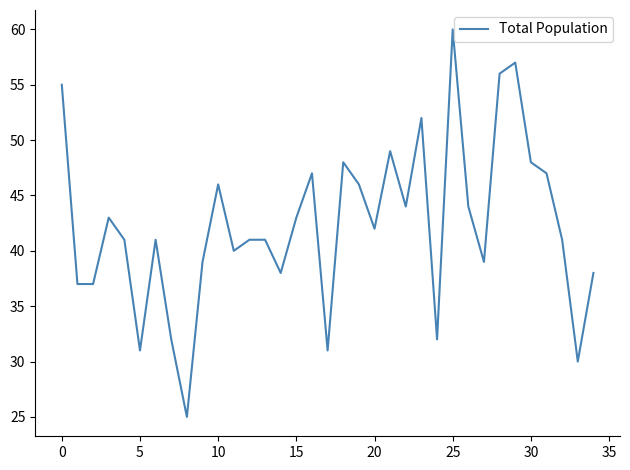

Count the number of categories in the chart.

35